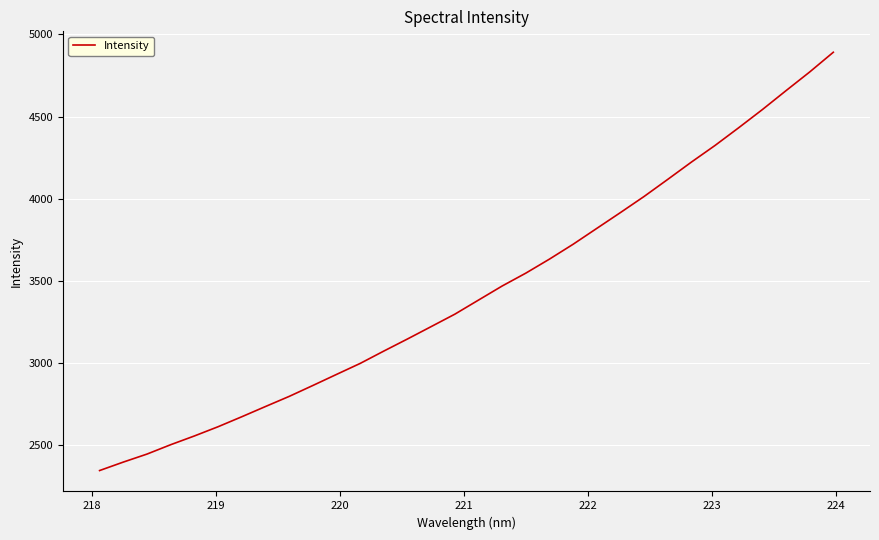

What is the maximum value shown in the chart?

4891.8